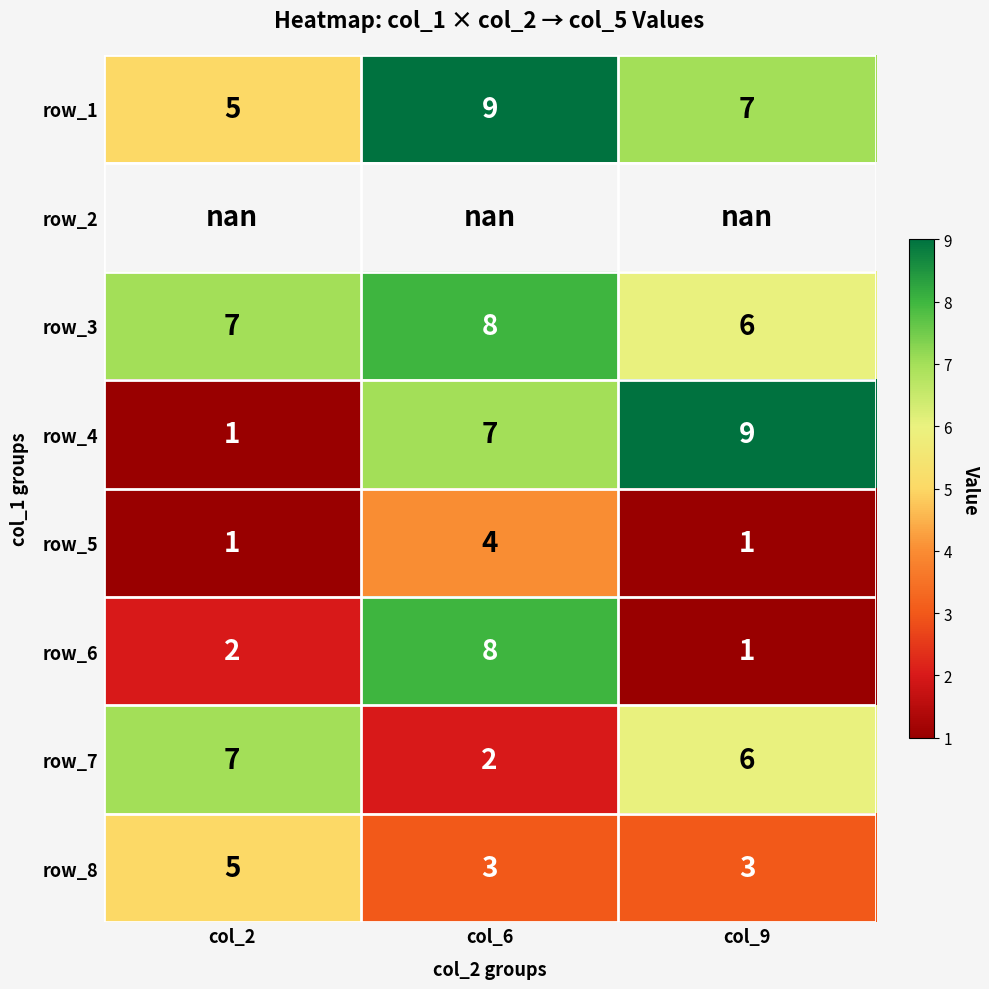

Count the row_5 values in the range 1 to 4.

3